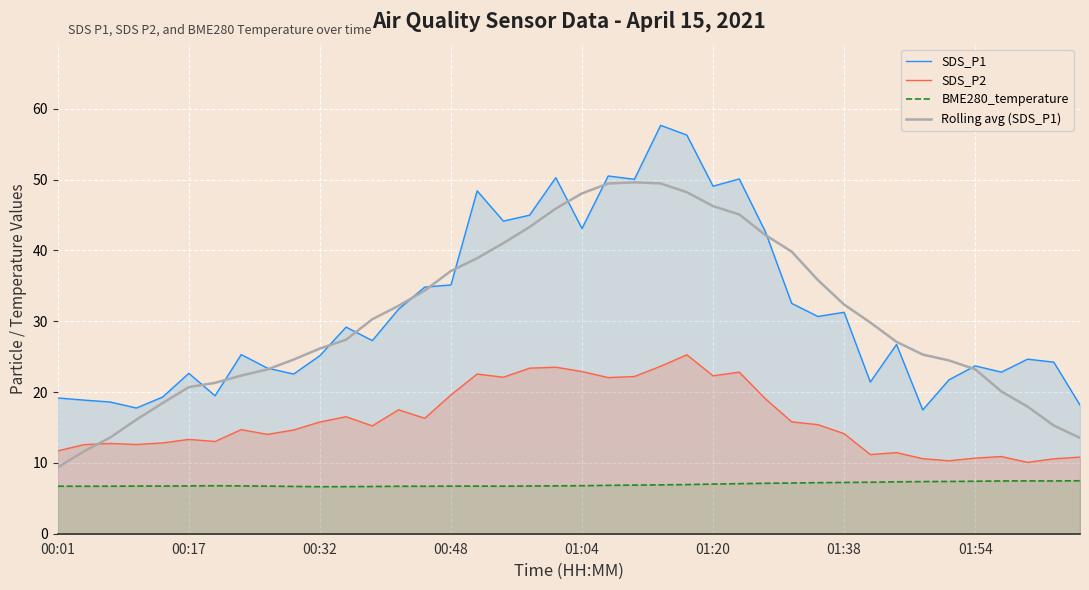

Rank the series at 36 from highest to lowest value.

SDS_P1, Rolling avg (SDS_P1), SDS_P2, BME280_temperature